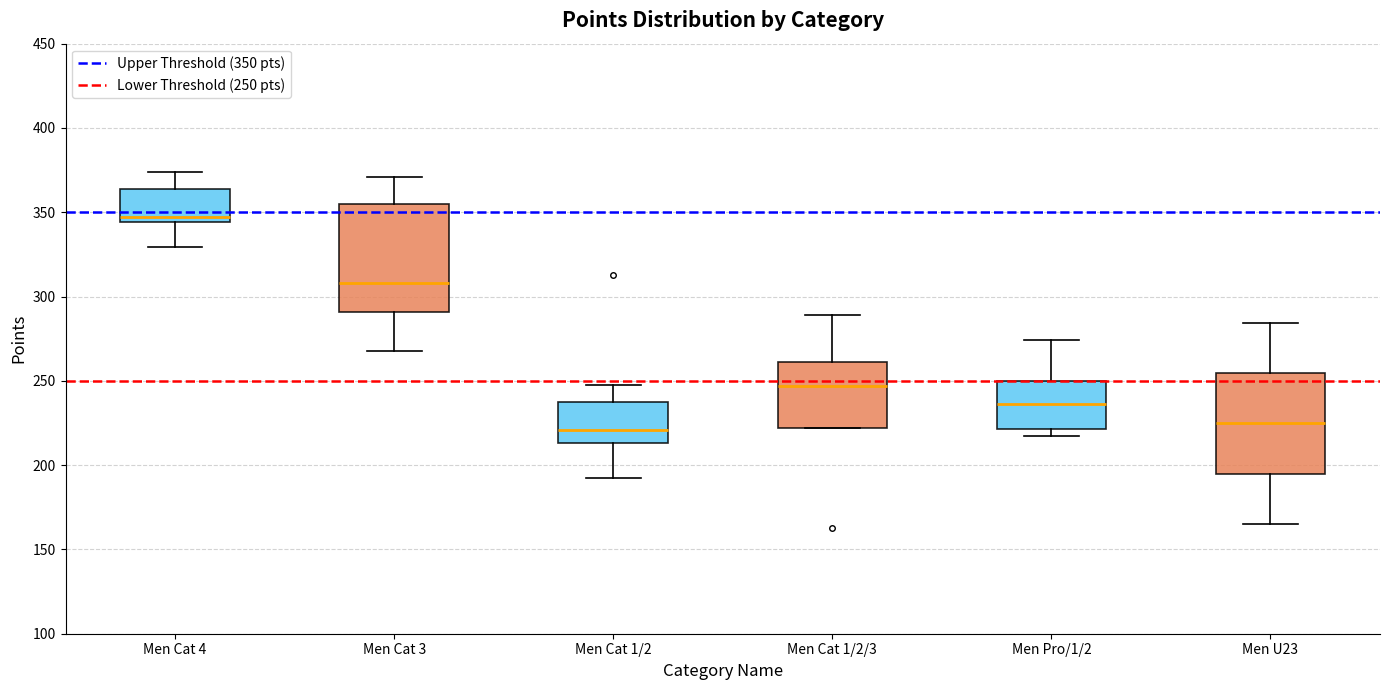

Where does the lower whisker of the box for Men Cat 4 end on the y-axis? The values are not printed on the chart, so give them approximately, as read against the axis.

330